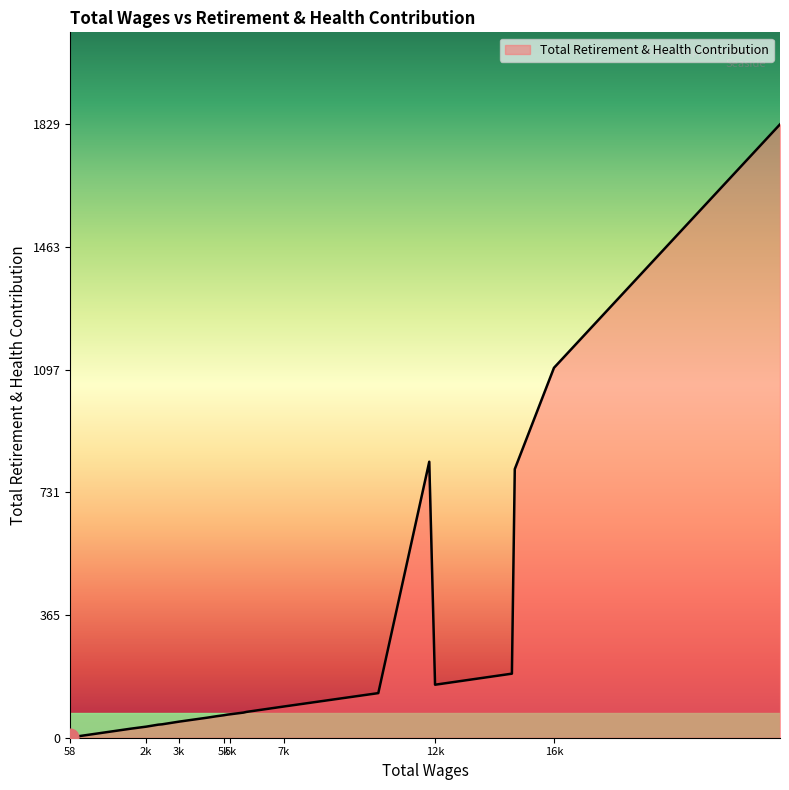

How many categories are shown in the chart?

23